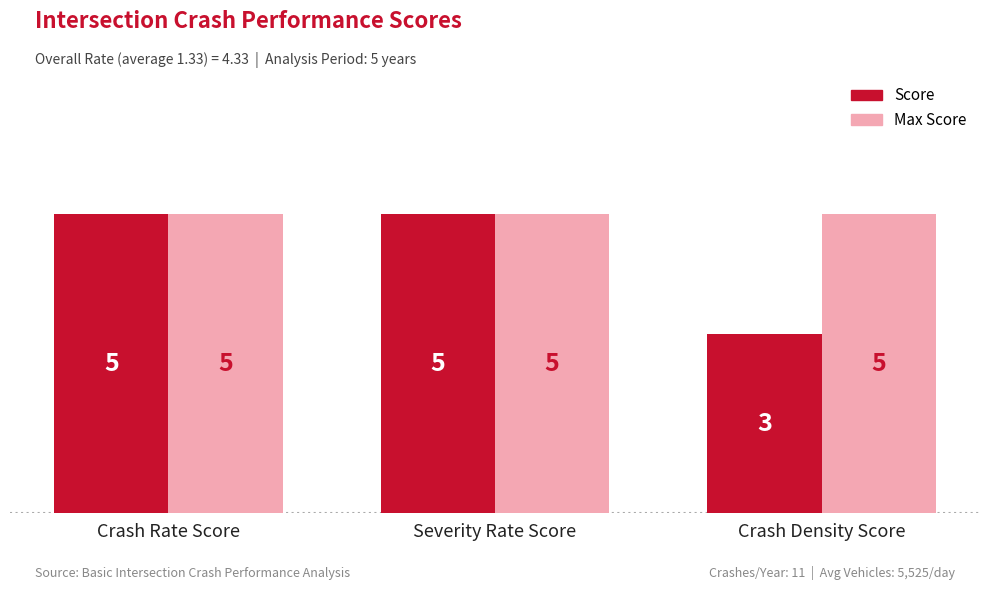

True or false: Score has a value of 8 at Severity Rate Score.

False